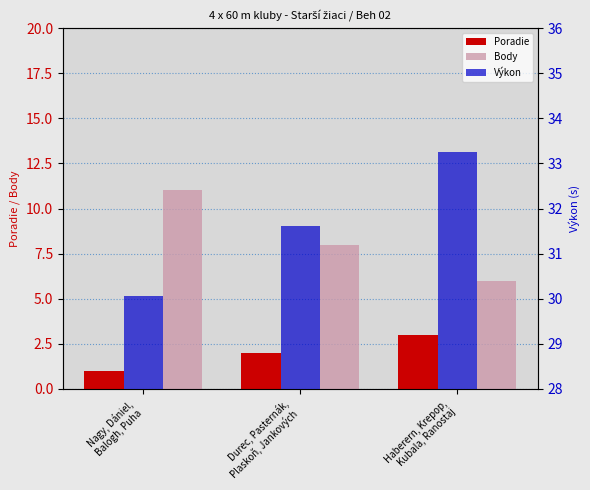

Between Haberern, Krepop,
Kubala, Ranostaj and Nagy, Dániel,
Balogh, Puha, which is larger?

Haberern, Krepop,
Kubala, Ranostaj